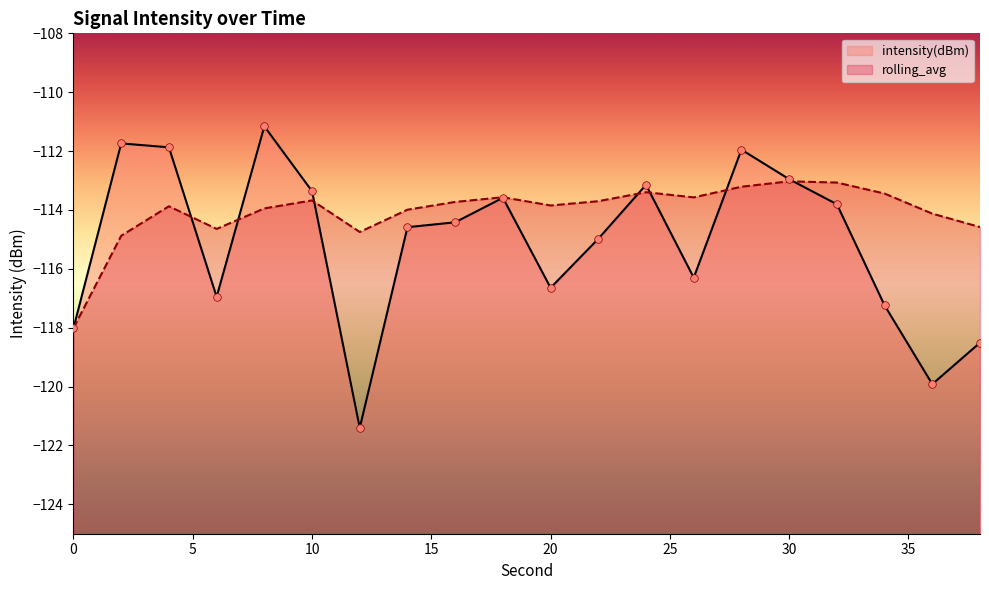

Which series contains the lowest Y value?

intensity(dBm)